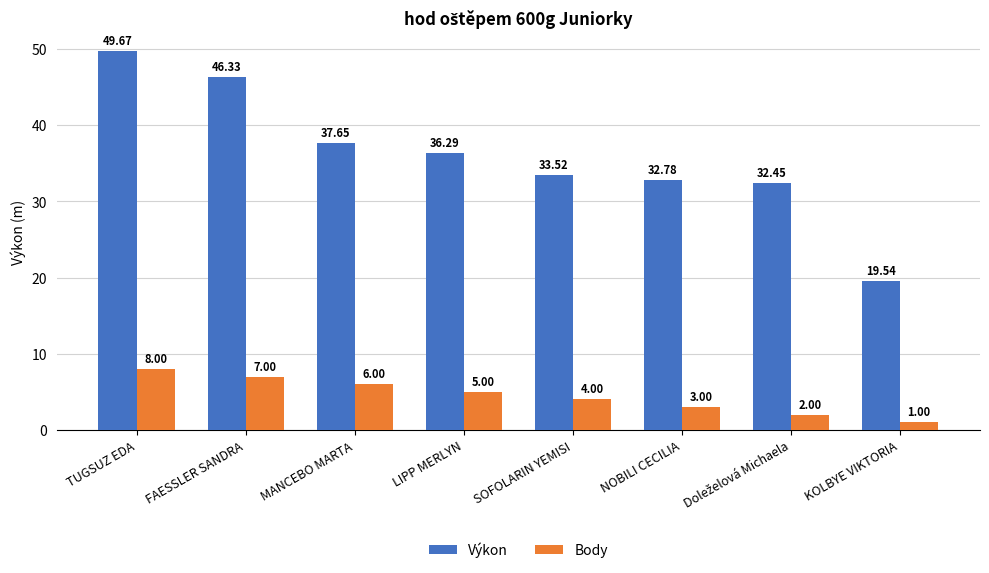

How many values in the Body series are below 5?

4